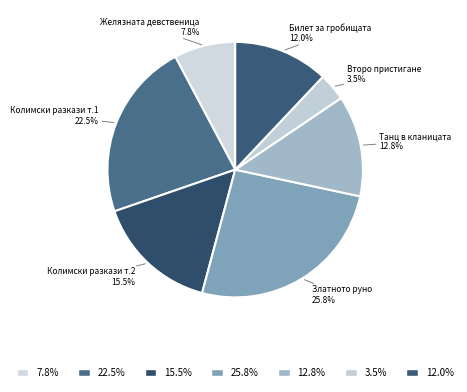

To the nearest percent, what is the average slice percentage?

14%